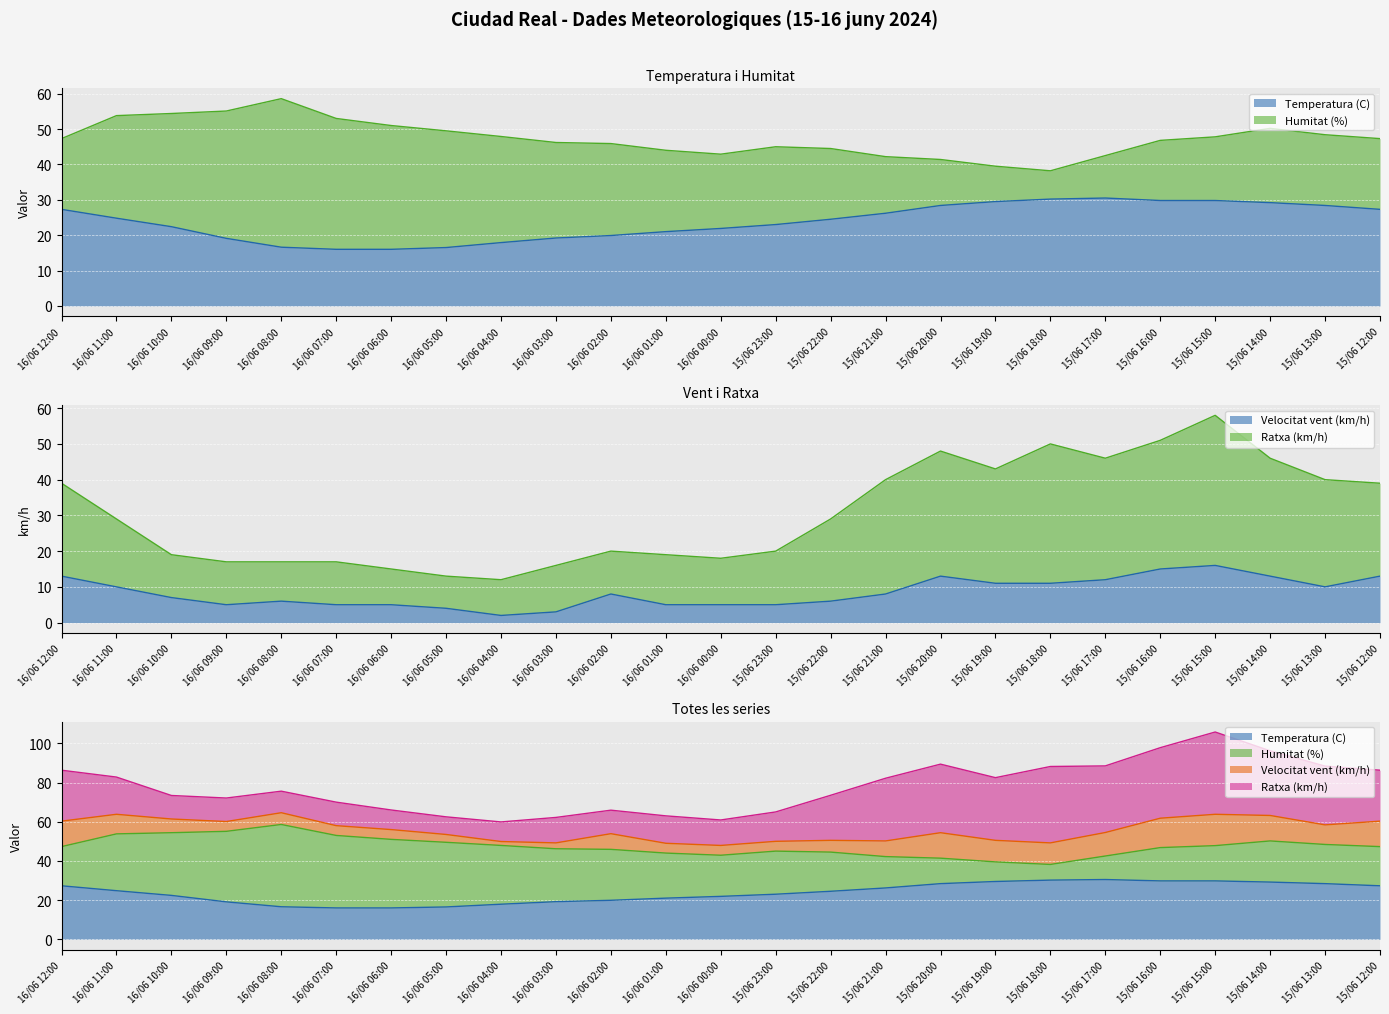

At which category does Velocitat vent (km/h) reach its first local valley?

16/06 09:00